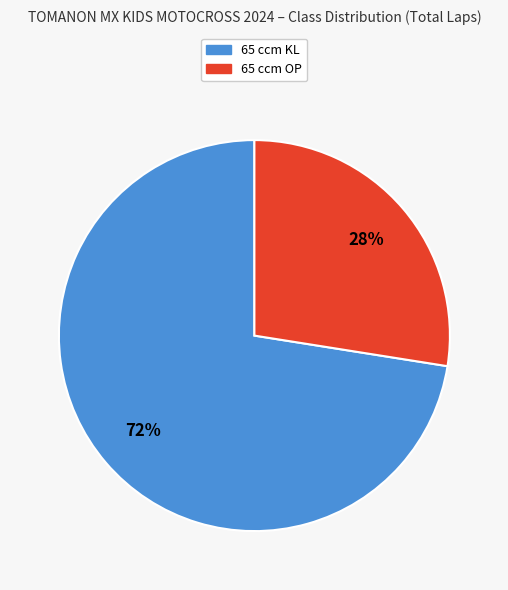

To the nearest percent, what is the average slice percentage?

50%